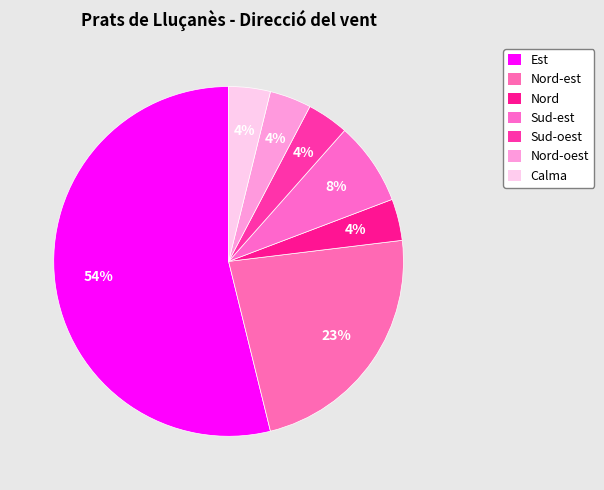

Count the number of slices in the pie.

7